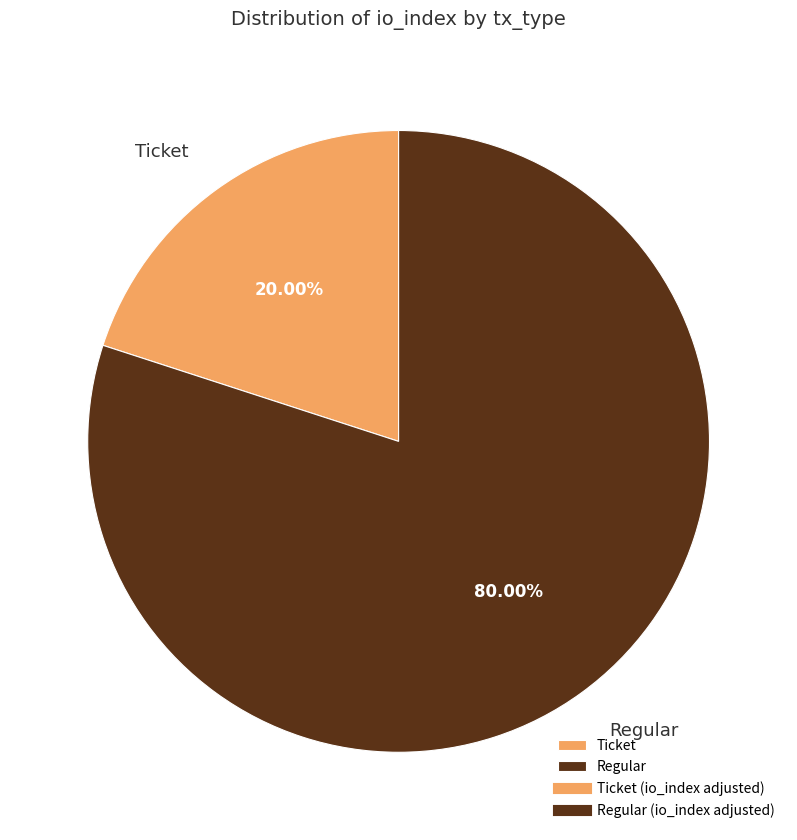

Is there a majority slice in this chart?

Yes